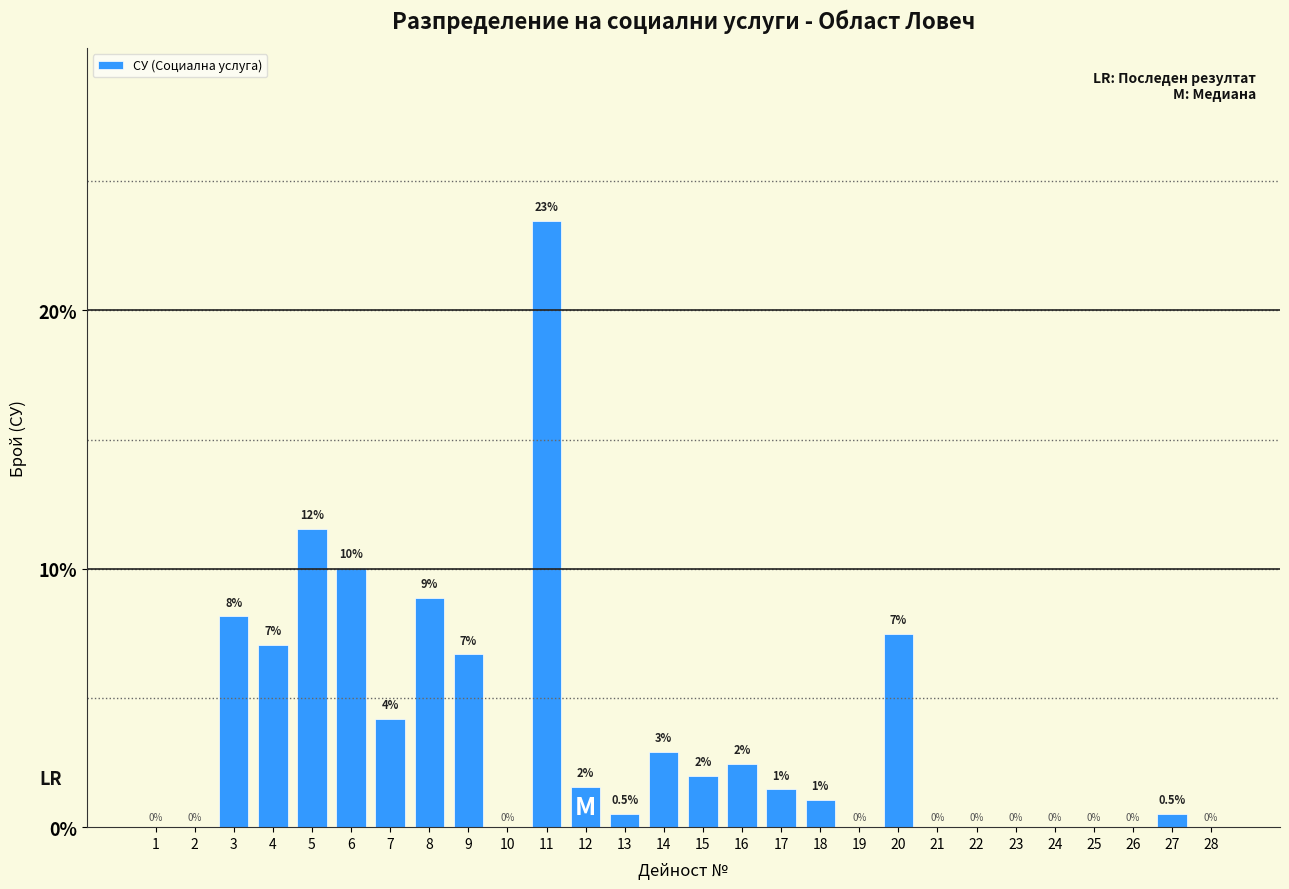

What is the sum of all values?

100.0